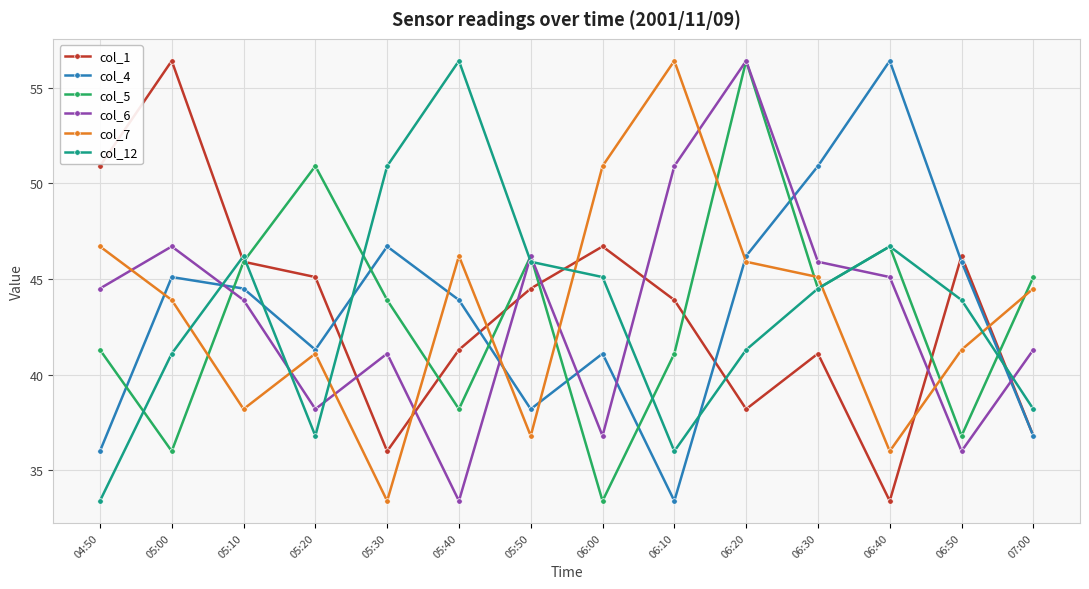

Rank the series at 04:50 from highest to lowest value.

col_1, col_7, col_6, col_5, col_4, col_12